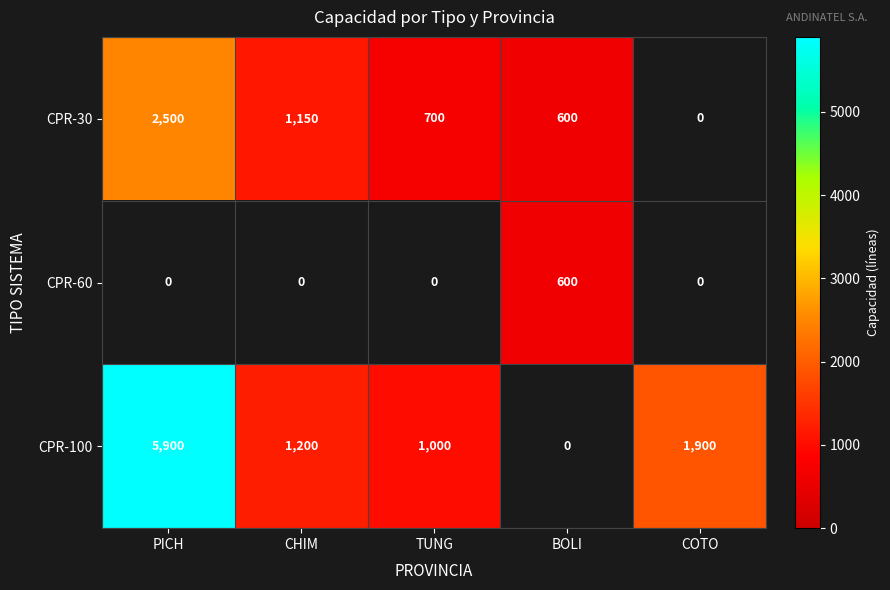

The CPR-100 series shows 1200 at CHIM. True or false?

True